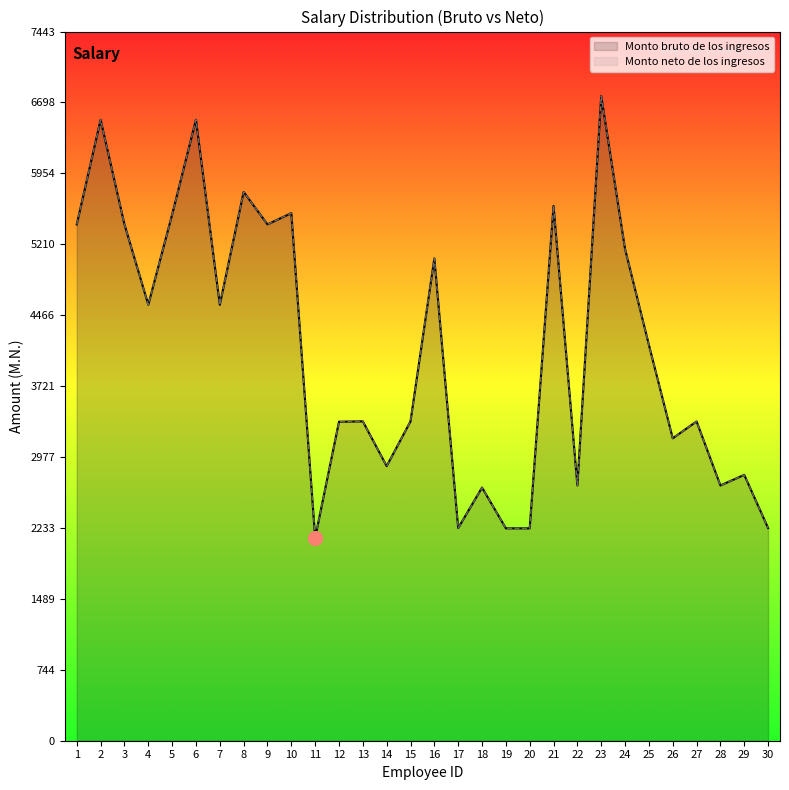

The value of Monto bruto de los ingresos at 20 is 3723.6. True or false?

False